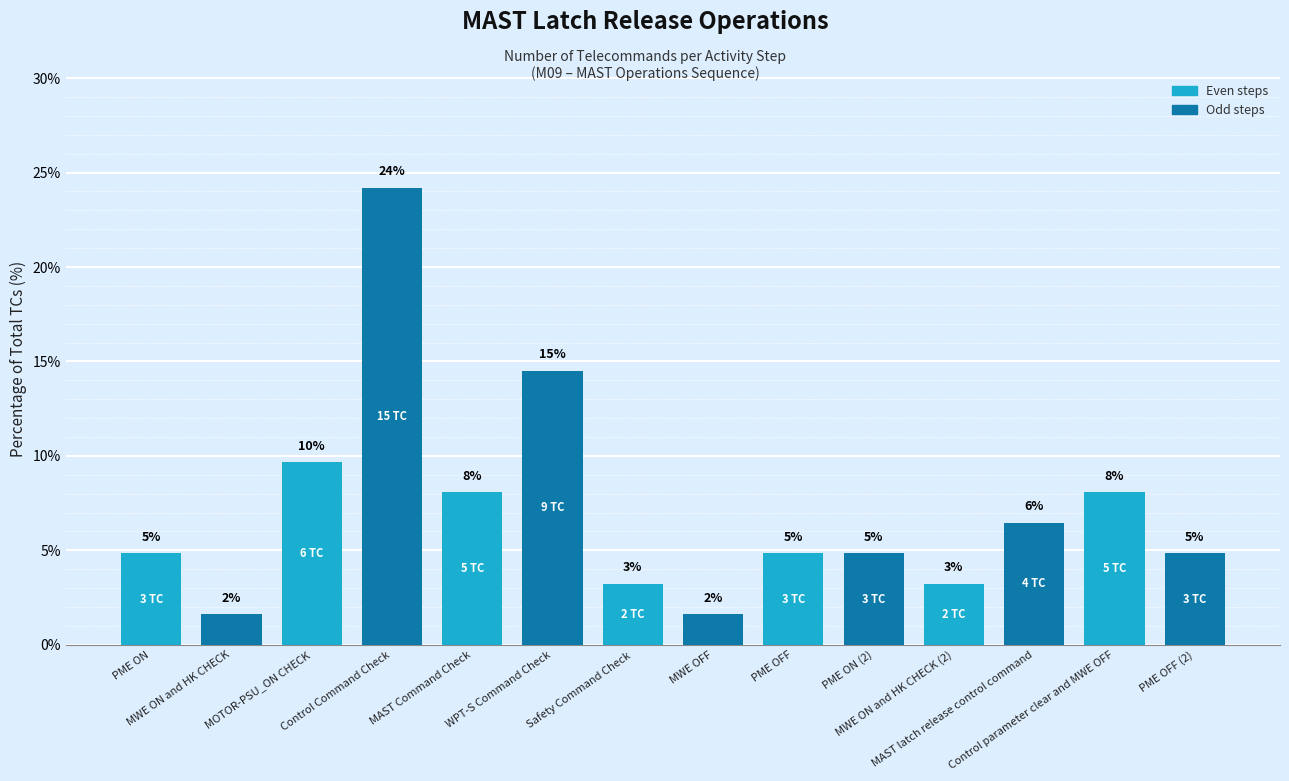

Does the chart contain any negative values?

No